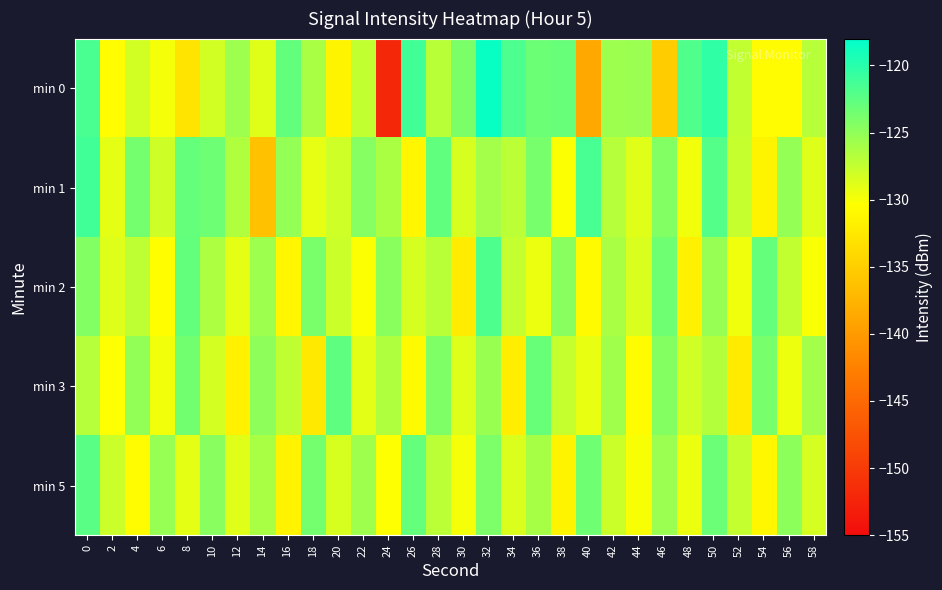

Reading left to right, what are all the values shown in this chart?

min 0: 0=-121.6	2=-130.5	4=-128.2	6=-129.9	8=-132.9	10=-128.2	12=-125.7	14=-128.9	16=-122.8	18=-126.2	20=-131.4	22=-127.4	24=-152.0	26=-121.2	28=-127.0	30=-124.0	32=-118.5	34=-121.7	36=-123.2	38=-123.0	40=-138.6	42=-125.6	44=-125.5	46=-135.2	48=-121.9	50=-120.4	52=-127.5	54=-130.7	56=-130.7	58=-126.8
min 1: 0=-121.2	2=-129.1	4=-123.7	6=-127.9	8=-122.9	10=-123.3	12=-126.5	14=-136.3	16=-125.2	18=-129.2	20=-128.0	22=-124.5	24=-126.3	26=-131.2	28=-122.7	30=-128.4	32=-125.9	34=-127.1	36=-123.8	38=-130.2	40=-121.5	42=-126.8	44=-128.9	46=-124.3	48=-129.7	50=-122.1	52=-127.6	54=-131.4	56=-125.2	58=-128.7
min 2: 0=-124.3	2=-128.7	4=-127.2	6=-130.5	8=-122.8	10=-126.4	12=-129.1	14=-125.6	16=-131.2	18=-123.9	20=-127.8	22=-130.2	24=-124.7	26=-128.3	28=-126.9	30=-132.1	32=-121.8	34=-127.5	36=-129.4	38=-124.6	40=-130.8	42=-126.2	44=-128.5	46=-123.4	48=-131.7	50=-125.3	52=-129.6	54=-122.9	56=-127.4	58=-130.1
min 3: 0=-126.8	2=-130.3	4=-125.1	6=-129.7	8=-123.5	10=-128.2	12=-131.6	14=-124.9	16=-127.3	18=-132.4	20=-122.6	22=-129.0	24=-126.5	26=-130.8	28=-124.2	30=-128.7	32=-125.4	34=-131.9	36=-123.1	38=-127.6	40=-129.3	42=-125.8	44=-130.6	46=-124.4	48=-128.1	50=-126.7	52=-132.2	54=-123.8	56=-129.5	58=-125.9
min 5: 0=-122.4	2=-127.9	4=-130.7	6=-125.3	8=-129.1	10=-124.6	12=-128.8	14=-126.2	16=-131.5	18=-123.7	20=-128.4	22=-125.7	24=-130.3	26=-122.9	28=-127.1	30=-129.8	32=-124.0	34=-128.6	36=-126.1	38=-131.3	40=-123.4	42=-127.8	44=-130.0	46=-125.5	48=-129.4	50=-123.2	52=-127.5	54=-131.1	56=-124.8	58=-128.3